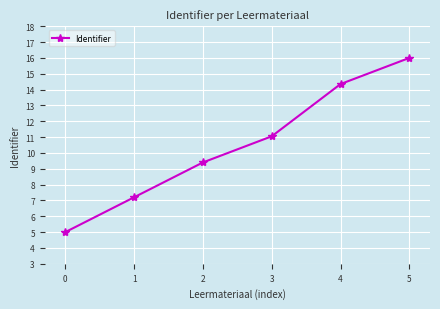

How many lines are shown in the chart?

1